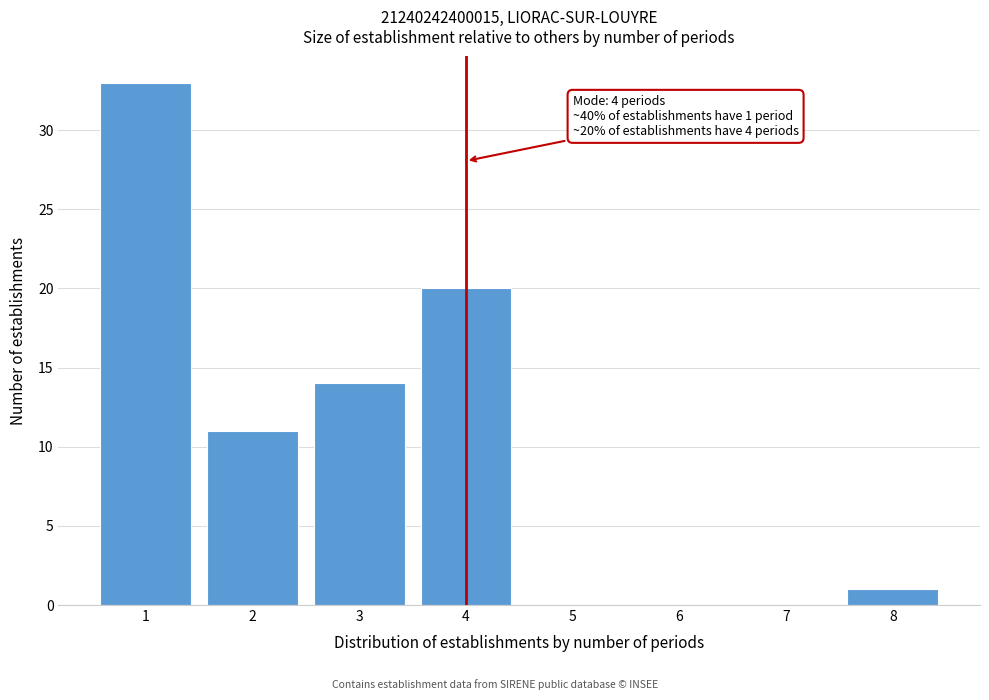

Reading right to left, list all the values displayed in this chart.

8=1	7=0	6=0	5=0	4=20	3=14	2=11	1=33